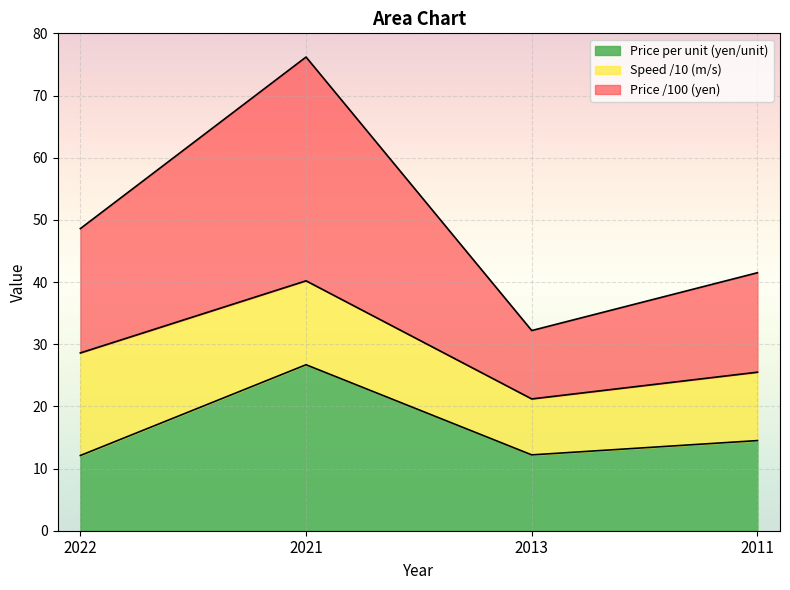

What is the difference between the maximum and minimum values in the Price per unit series?

14.6